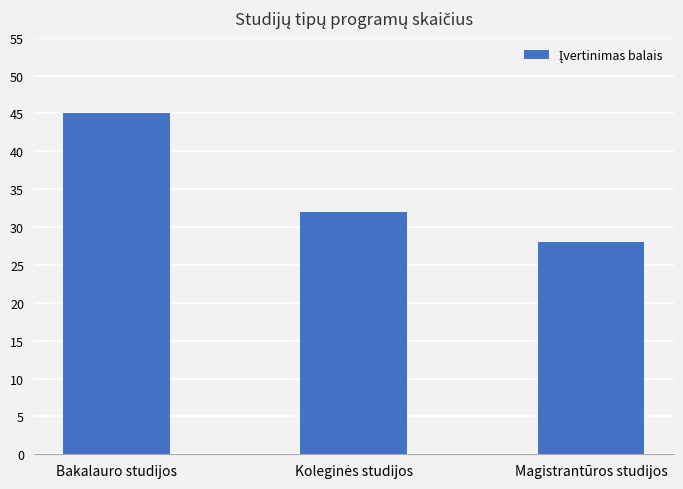

Reading left to right, transcribe all the data shown in this chart.

45	32	28